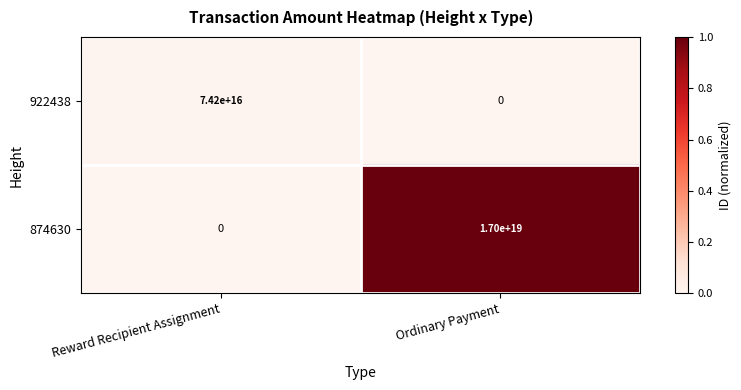

Which series has the largest range (max minus min)?

874630